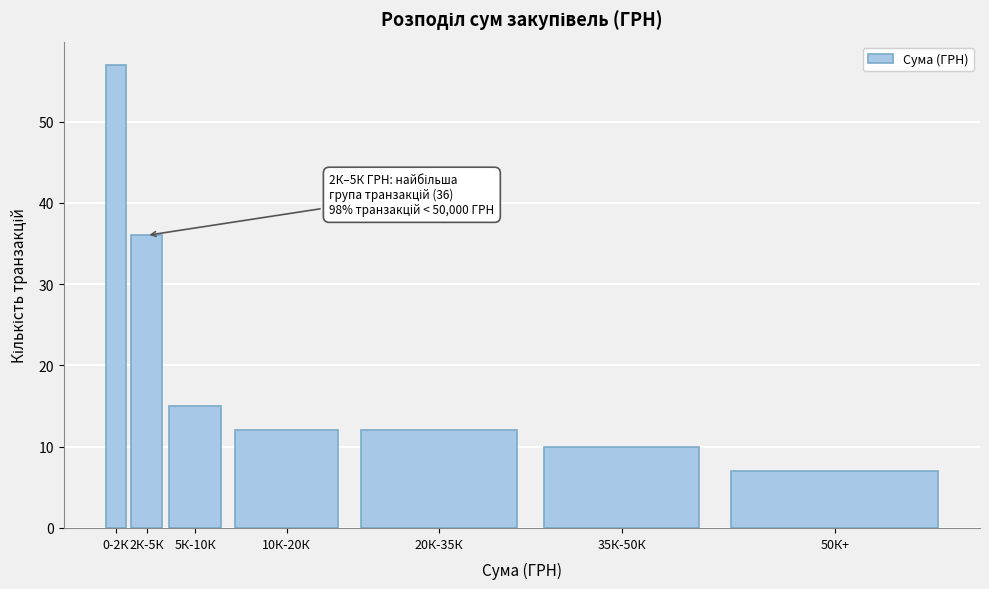

Reading left to right, extract all data points from this chart.

57	36	15	12	12	10	7